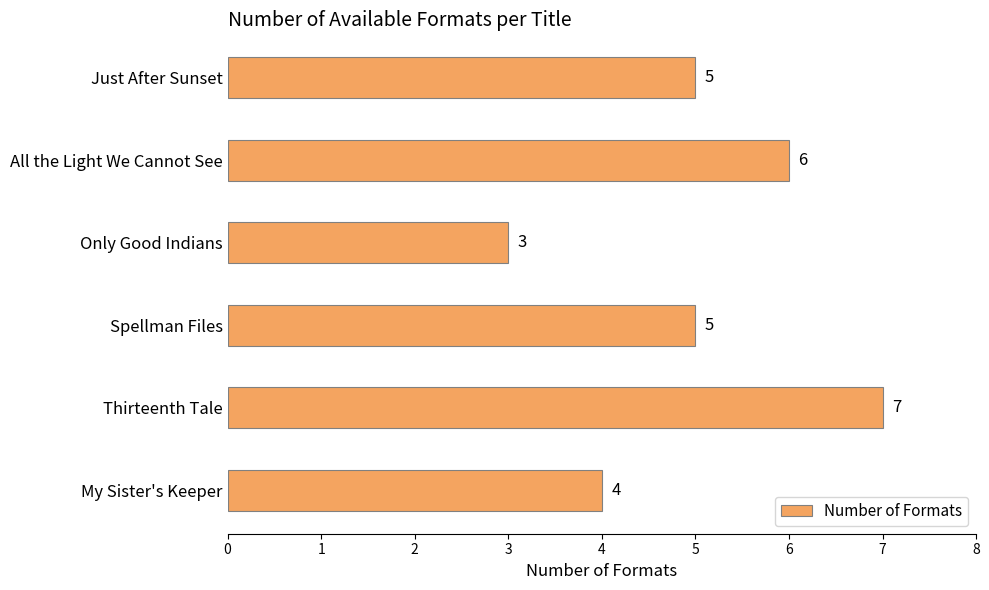

What is the value of the 3rd bar from the top?

3